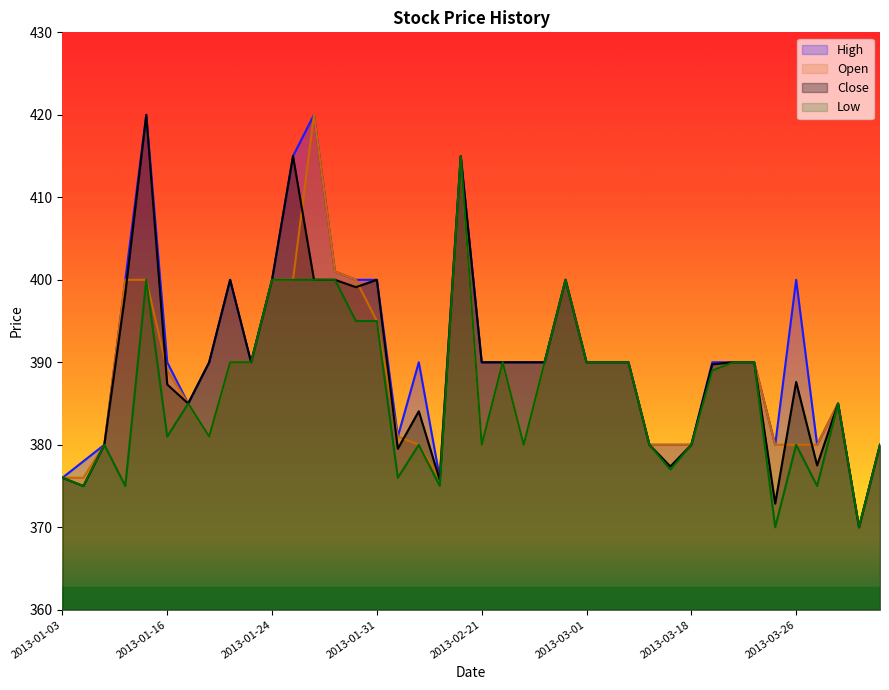

Reading left to right, extract all data points from this chart.

Open: 2013-01-03=376.0	2013-01-04=376.0	2013-01-05=380.0	2013-01-07=400.0	2013-01-08=400.0	2013-01-16=389.0	2013-01-17=385.0	2013-01-21=381.0	2013-01-22=390.0	2013-01-23=390.0	2013-01-24=400.0	2013-01-25=400.0	2013-01-28=420.0	2013-01-29=401.0	2013-01-30=400.0	2013-01-31=395.0	2013-02-01=381.0	2013-02-04=380.0	2013-02-05=376.0	2013-02-15=415.0	2013-02-21=380.0	2013-02-22=390.0	2013-02-26=380.0	2013-02-27=390.0	2013-02-28=400.0	2013-03-01=390.0	2013-03-05=390.0	2013-03-06=390.0	2013-03-11=380.0	2013-03-13=380.0	2013-03-18=380.0	2013-03-19=389.0	2013-03-21=390.0	2013-03-22=390.0	2013-03-25=380.0	2013-03-26=380.0	2013-03-28=380.0	2013-03-29=385.0	2013-04-01=370.0	2013-04-02=380.0
High: 2013-01-03=376.0	2013-01-04=378.0	2013-01-05=380.0	2013-01-07=400.0	2013-01-08=420.0	2013-01-16=390.0	2013-01-17=385.0	2013-01-21=390.0	2013-01-22=400.0	2013-01-23=390.0	2013-01-24=400.0	2013-01-25=415.0	2013-01-28=420.0	2013-01-29=401.0	2013-01-30=400.0	2013-01-31=400.0	2013-02-01=381.0	2013-02-04=390.0	2013-02-05=376.0	2013-02-15=415.0	2013-02-21=390.0	2013-02-22=390.0	2013-02-26=390.0	2013-02-27=390.0	2013-02-28=400.0	2013-03-01=390.0	2013-03-05=390.0	2013-03-06=390.0	2013-03-11=380.0	2013-03-13=380.0	2013-03-18=380.0	2013-03-19=390.0	2013-03-21=390.0	2013-03-22=390.0	2013-03-25=380.0	2013-03-26=400.0	2013-03-28=380.0	2013-03-29=385.0	2013-04-01=370.0	2013-04-02=380.0
Low: 2013-01-03=376.0	2013-01-04=375.0	2013-01-05=380.0	2013-01-07=375.0	2013-01-08=400.0	2013-01-16=381.0	2013-01-17=385.0	2013-01-21=381.0	2013-01-22=390.0	2013-01-23=390.0	2013-01-24=400.0	2013-01-25=400.0	2013-01-28=400.0	2013-01-29=400.0	2013-01-30=395.0	2013-01-31=395.0	2013-02-01=376.0	2013-02-04=380.0	2013-02-05=375.0	2013-02-15=415.0	2013-02-21=380.0	2013-02-22=390.0	2013-02-26=380.0	2013-02-27=390.0	2013-02-28=400.0	2013-03-01=390.0	2013-03-05=390.0	2013-03-06=390.0	2013-03-11=380.0	2013-03-13=377.0	2013-03-18=380.0	2013-03-19=389.0	2013-03-21=390.0	2013-03-22=390.0	2013-03-25=370.0	2013-03-26=380.0	2013-03-28=375.0	2013-03-29=385.0	2013-04-01=370.0	2013-04-02=380.0
Close: 2013-01-03=376.0	2013-01-04=375.0	2013-01-05=380.0	2013-01-07=398.4	2013-01-08=420.0	2013-01-16=387.3	2013-01-17=385.0	2013-01-21=390.0	2013-01-22=400.0	2013-01-23=390.0	2013-01-24=400.0	2013-01-25=415.0	2013-01-28=400.0	2013-01-29=400.0	2013-01-30=399.1	2013-01-31=400.0	2013-02-01=379.5	2013-02-04=384.1	2013-02-05=375.7	2013-02-15=415.0	2013-02-21=390.0	2013-02-22=390.0	2013-02-26=390.0	2013-02-27=390.0	2013-02-28=400.0	2013-03-01=390.0	2013-03-05=390.0	2013-03-06=390.0	2013-03-11=380.0	2013-03-13=377.4	2013-03-18=380.0	2013-03-19=389.8	2013-03-21=390.0	2013-03-22=390.0	2013-03-25=372.9	2013-03-26=387.6	2013-03-28=377.5	2013-03-29=385.0	2013-04-01=370.0	2013-04-02=380.0